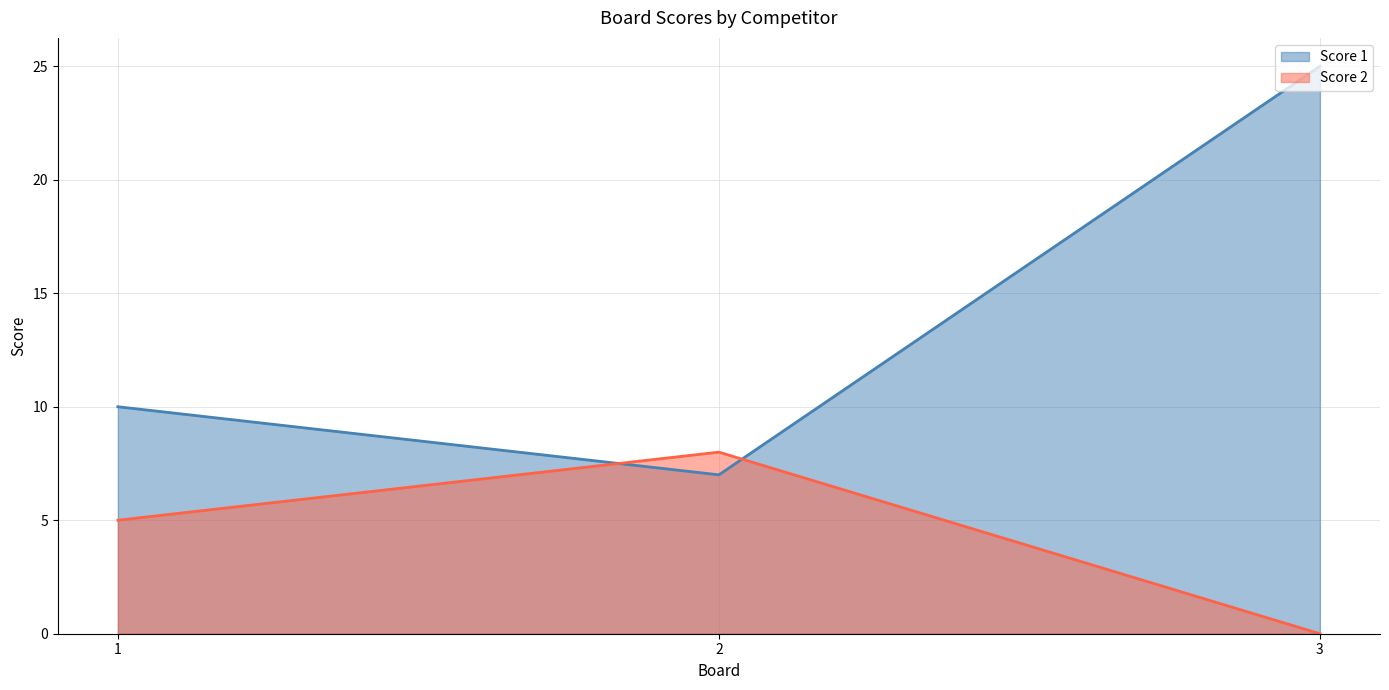

Rank the categories by Score 1 value from highest to lowest.

3, 1, 2